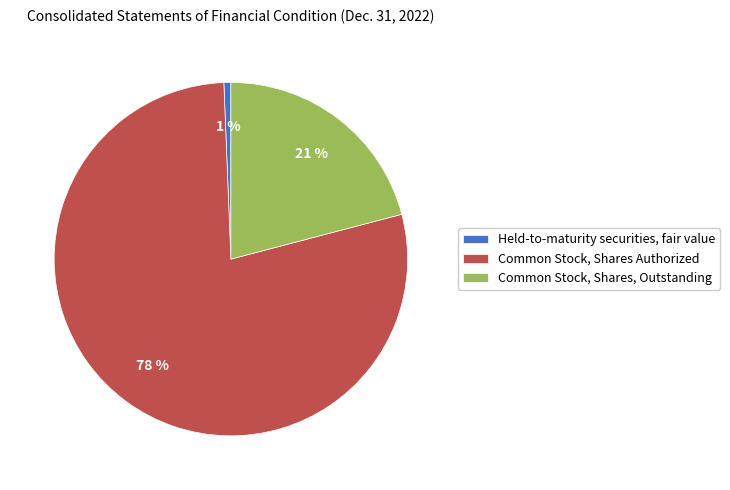

To the nearest percent, what portion does Common Stock, Shares Authorized represent?

78%